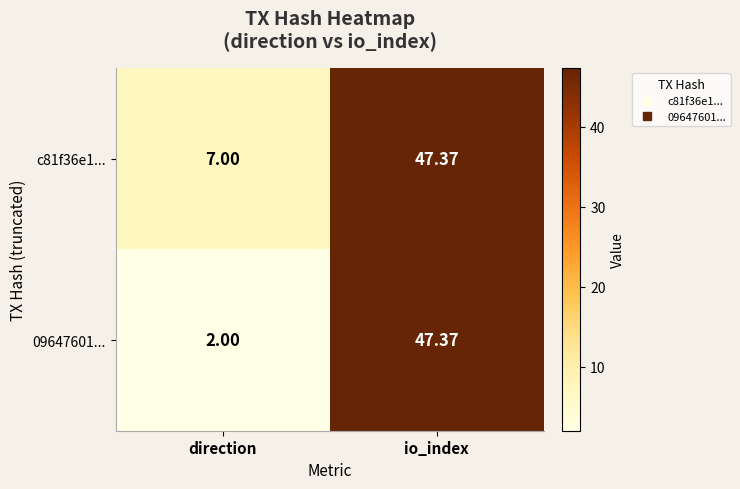

At which category is the sum across all series the highest?

io_index